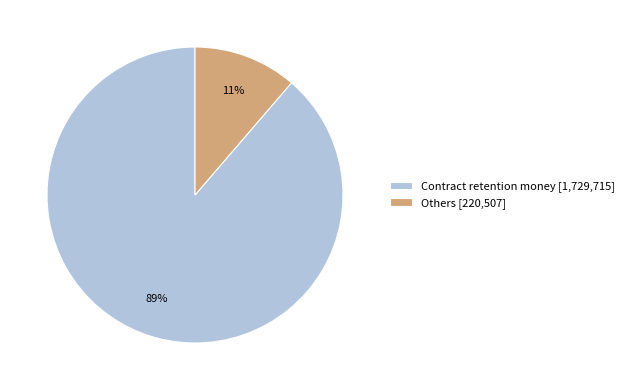

Do Others [220,507] and Contract retention money [1,729,715] together represent more than half of the pie?

Yes